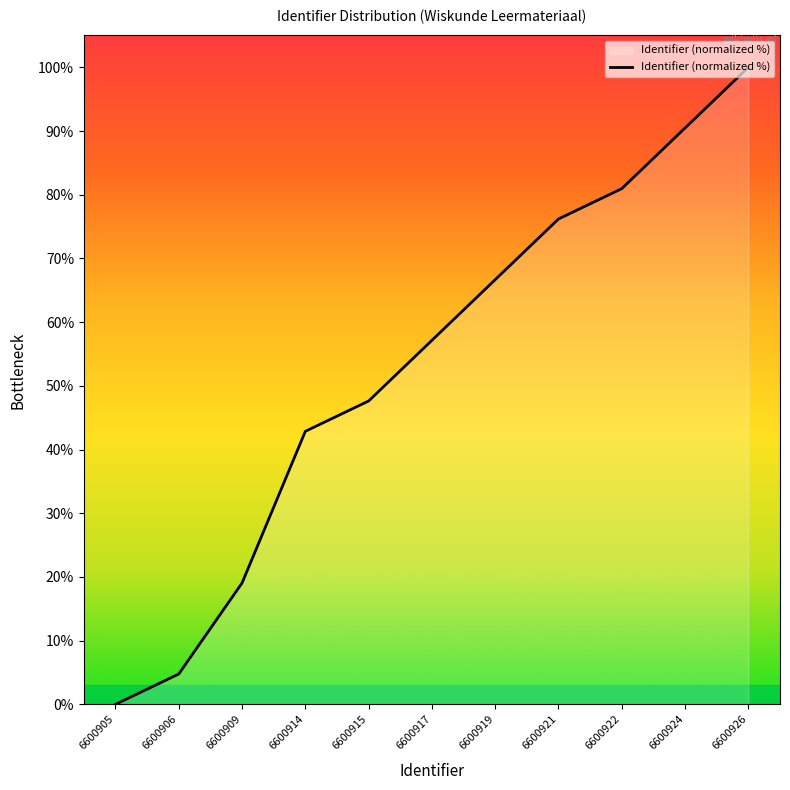

The value at 6600914 is 42.9. True or false?

True